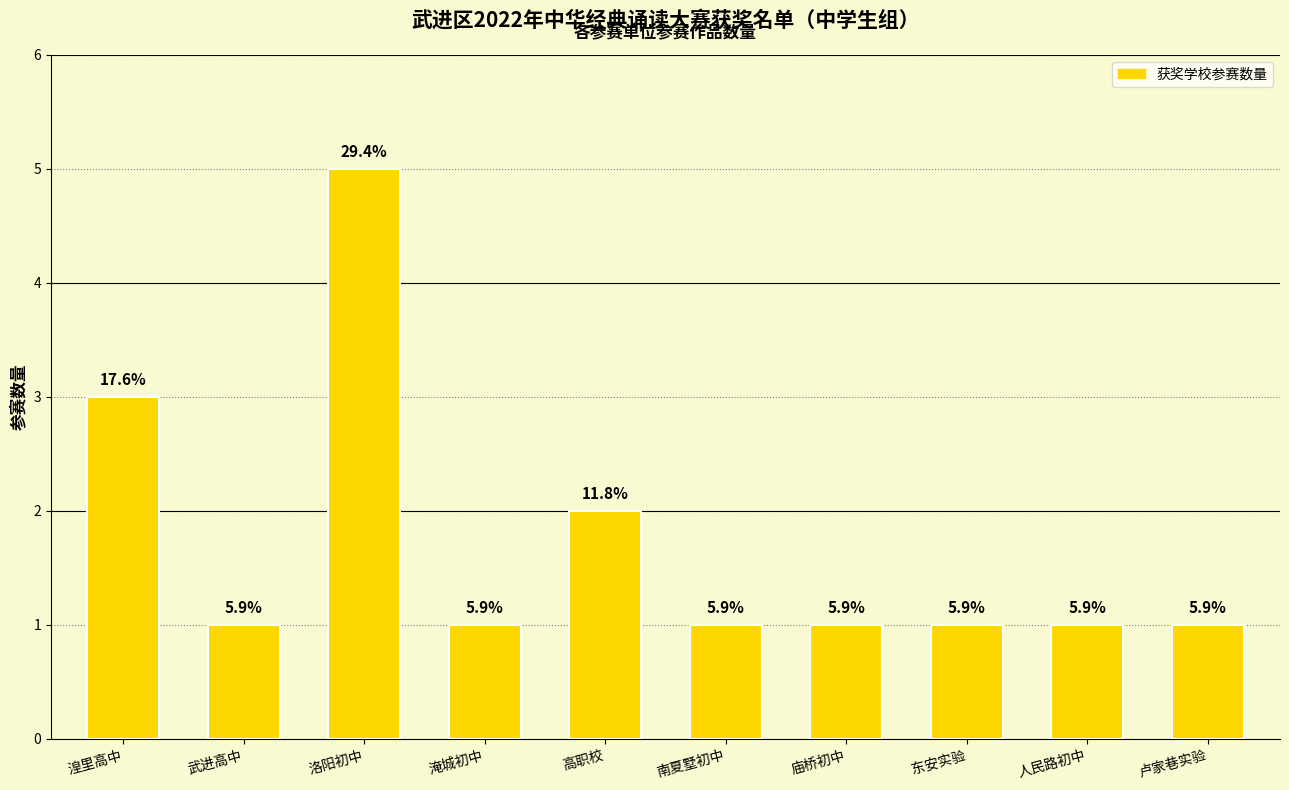

Are the bars horizontal?

No